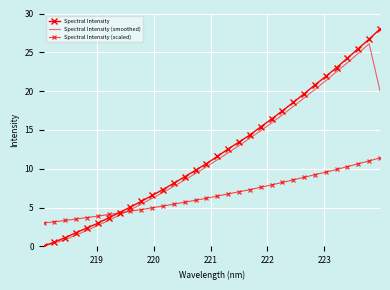

What is the greatest value displayed?

28.0